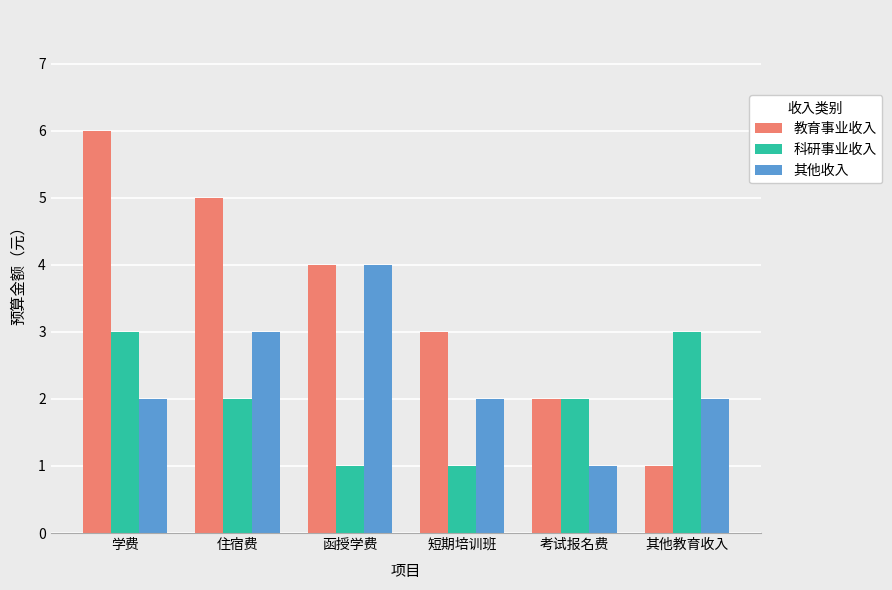

How many series are shown in this chart?

3